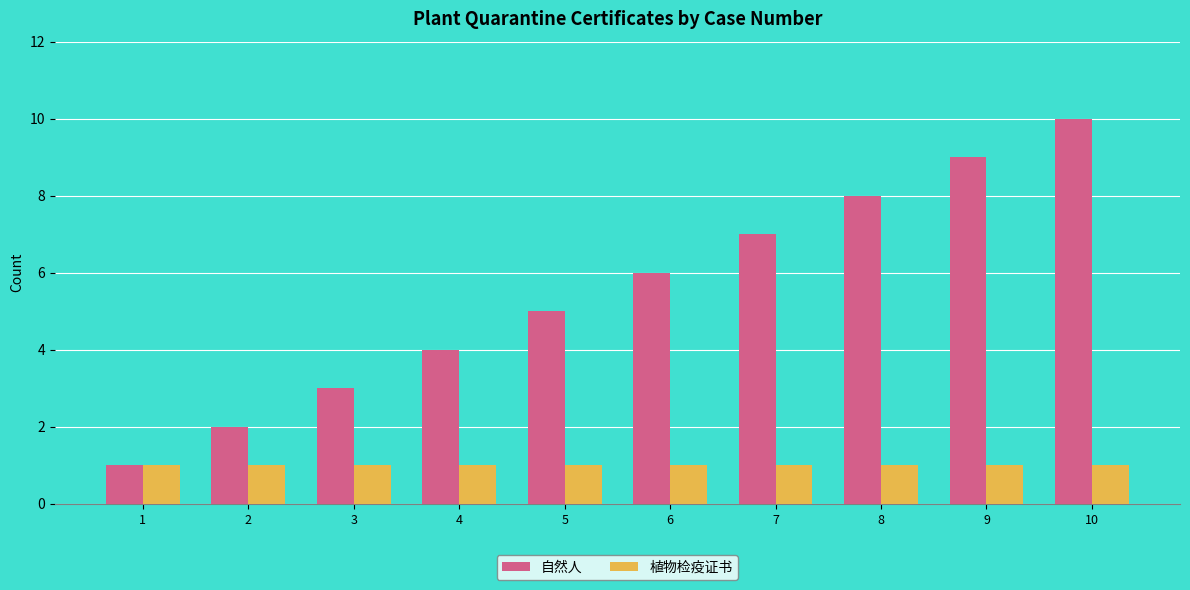

At 8, list the series in order from smallest to largest.

植物检疫证书, 自然人